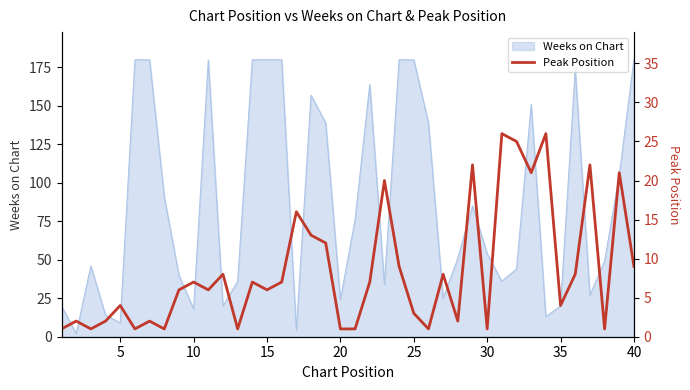

The Weeks on Chart series shows 7 at 35. True or false?

False